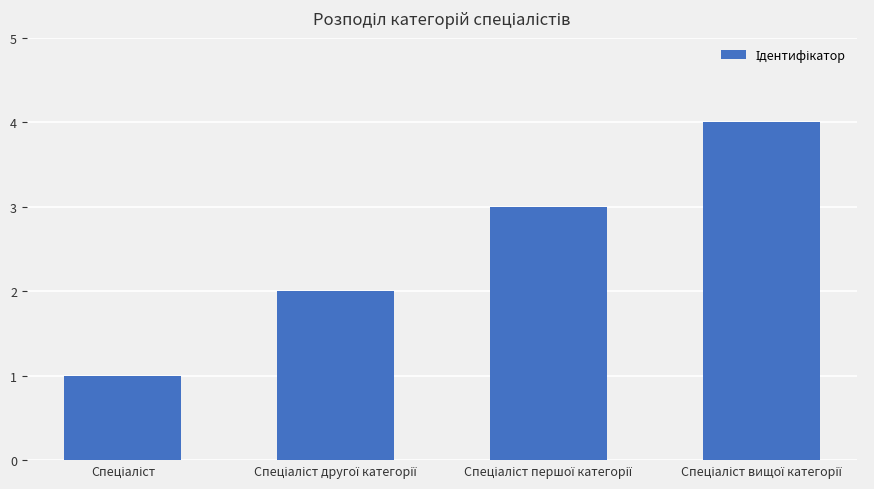

What is the sum of all values?

10